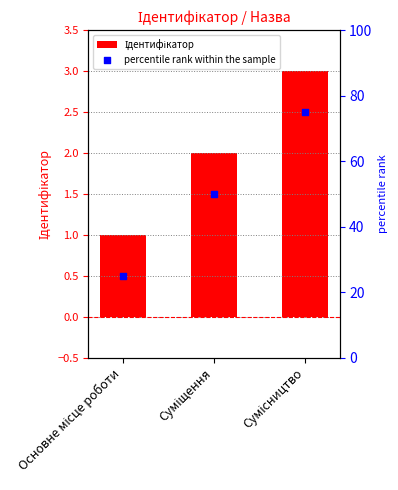

At how many categories does at least one series exceed 50?

1